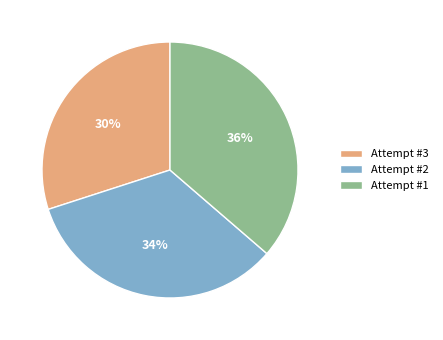

Is there any slice that represents more than half of the pie?

No